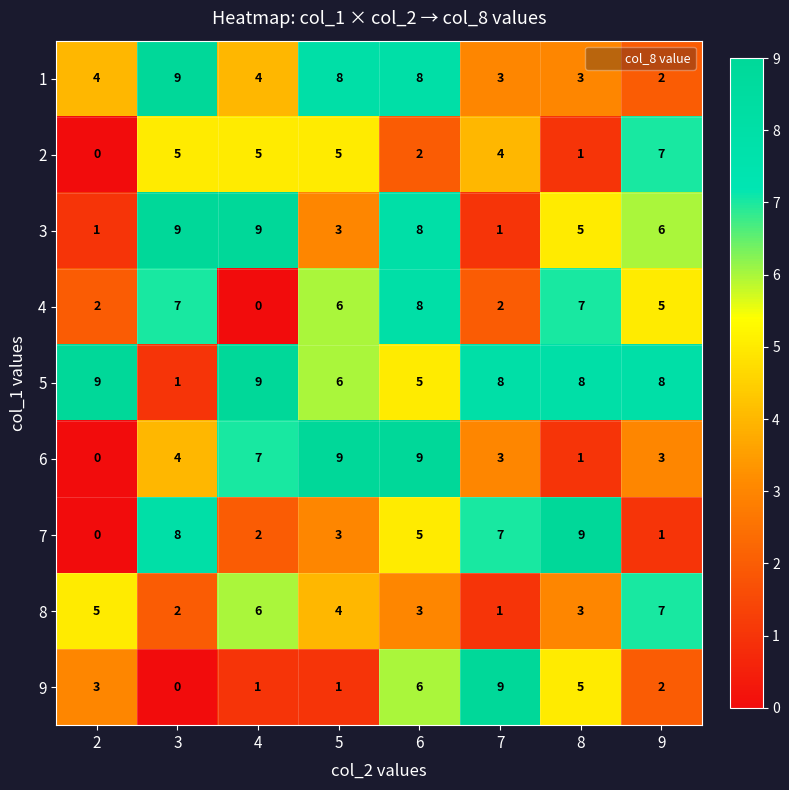

What is the sum of the 1 values at 9 and 6?

10